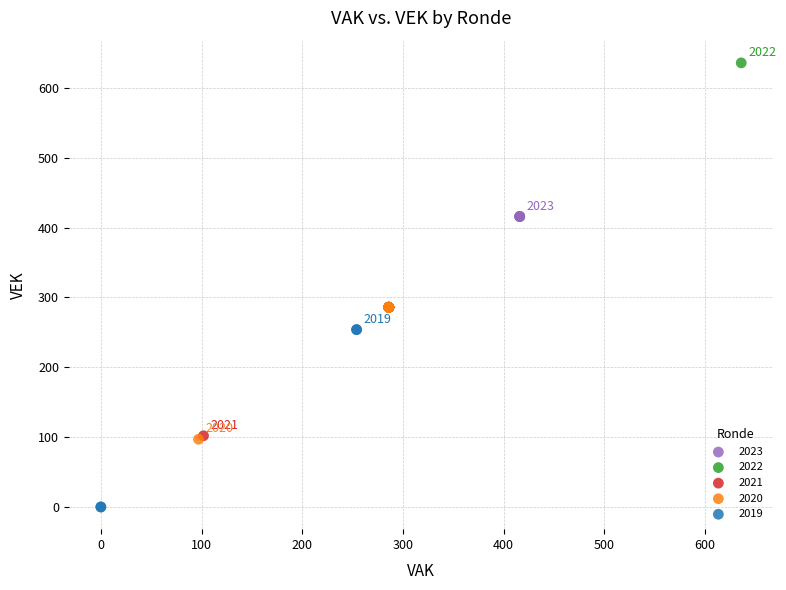

What are all the series names shown in the legend?

2023, 2022, 2021, 2020, 2019